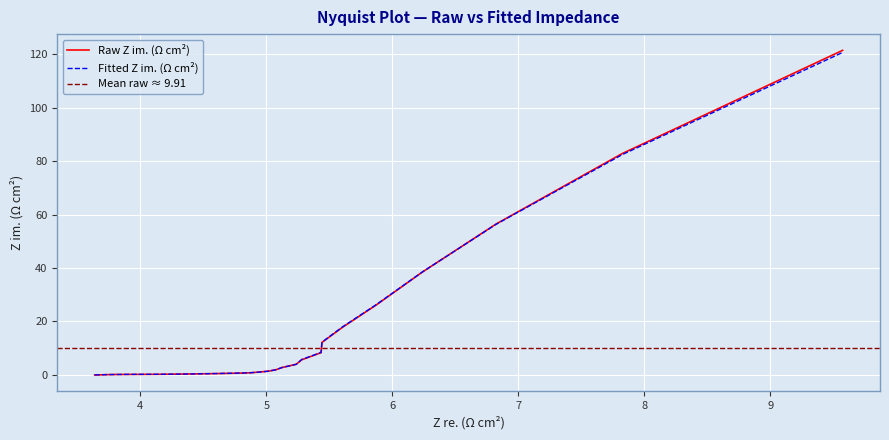

What is the highest value of the Fitted Z im. (Ω cm²) series?

120.6